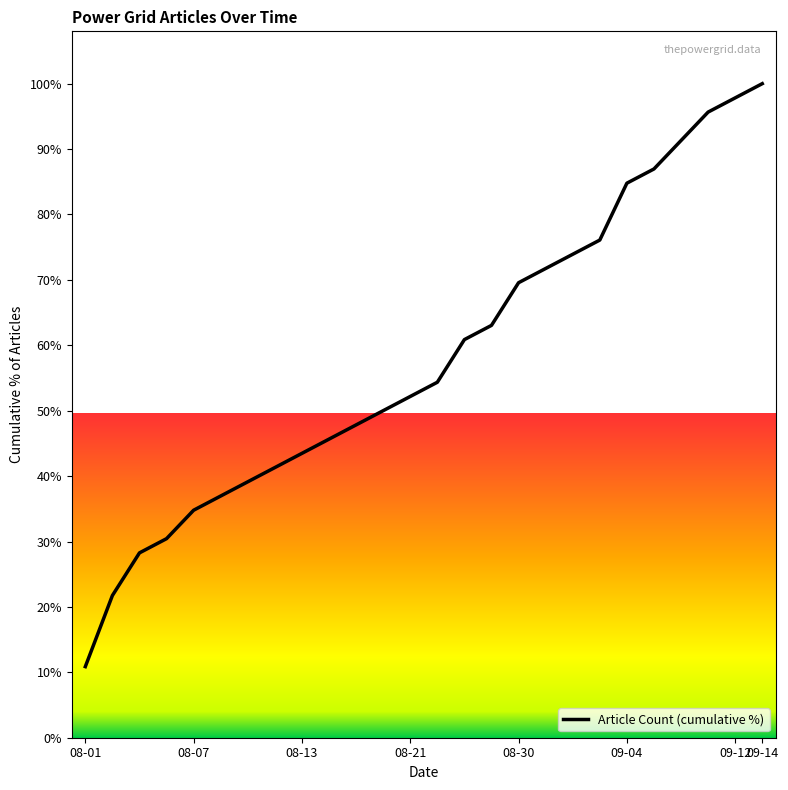

What is the sum of all values?

1508.7